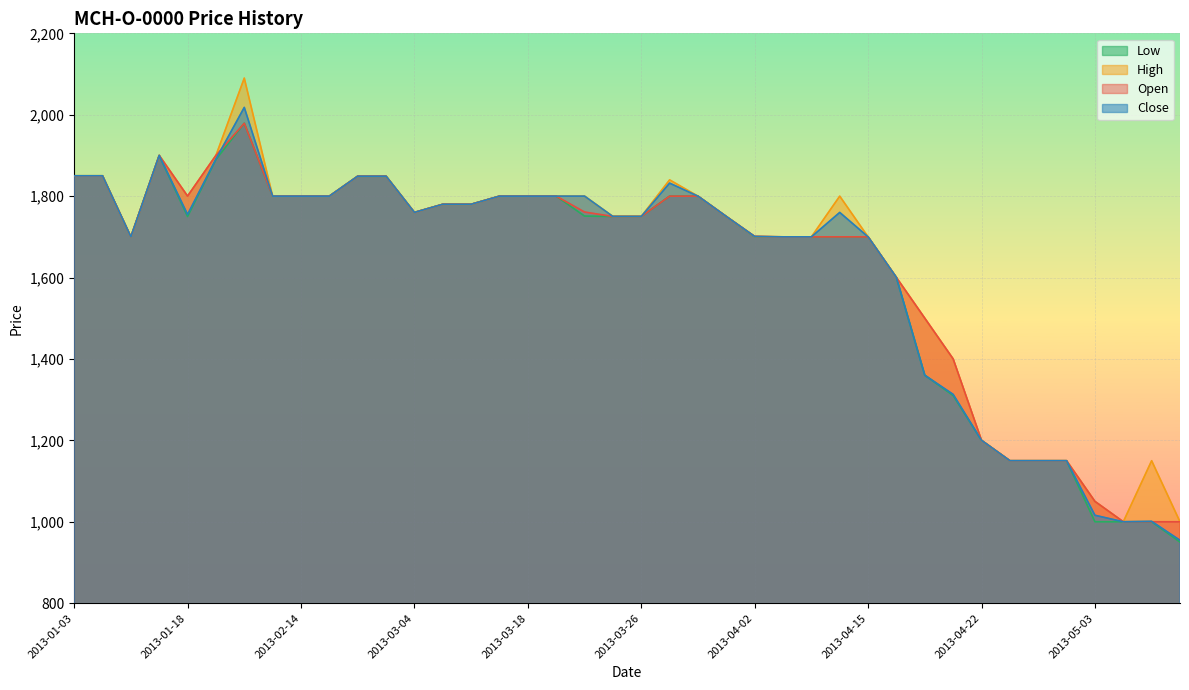

Reading left to right, what are all the values shown in this chart?

Close: 1850.0	1850.0	1700.0	1900.0	1755.0	1891.0	2018.0	1800.0	1800.0	1800.0	1849.0	1849.0	1760.0	1780.0	1780.0	1800.0	1800.0	1800.0	1800.0	1750.0	1750.0	1832.0	1800.0	1750.0	1701.0	1700.0	1700.0	1760.0	1700.0	1600.0	1360.0	1313.0	1200.0	1150.0	1150.0	1150.0	1016.0	1000.0	1001.0	954.5
Open: 1850.0	1850.0	1700.0	1900.0	1800.0	1900.0	1979.0	1800.0	1800.0	1800.0	1849.0	1849.0	1760.0	1780.0	1780.0	1800.0	1800.0	1800.0	1761.0	1750.0	1750.0	1800.0	1800.0	1750.0	1701.0	1700.0	1700.0	1700.0	1700.0	1600.0	1500.0	1400.0	1200.0	1150.0	1150.0	1150.0	1050.0	1000.0	1000.0	1000.0
High: 1850.0	1850.0	1700.0	1900.0	1800.0	1900.0	2090.0	1800.0	1800.0	1800.0	1849.0	1849.0	1760.0	1780.0	1780.0	1800.0	1800.0	1800.0	1800.0	1750.0	1750.0	1840.0	1800.0	1750.0	1701.0	1700.0	1700.0	1800.0	1700.0	1600.0	1500.0	1400.0	1200.0	1150.0	1150.0	1150.0	1050.0	1000.0	1150.0	1000.0
Low: 1850.0	1850.0	1700.0	1900.0	1750.0	1890.0	1979.0	1800.0	1800.0	1800.0	1849.0	1849.0	1760.0	1780.0	1780.0	1800.0	1800.0	1800.0	1751.0	1750.0	1750.0	1800.0	1800.0	1750.0	1700.0	1700.0	1700.0	1700.0	1700.0	1600.0	1360.0	1310.0	1200.0	1150.0	1150.0	1150.0	1000.0	1000.0	1000.0	950.0